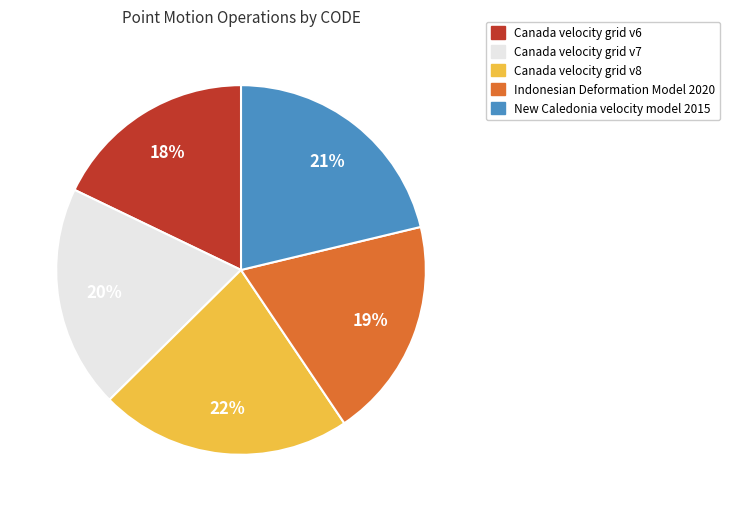

To the nearest percent, what is the difference between the largest and smallest slice percentages?

4%